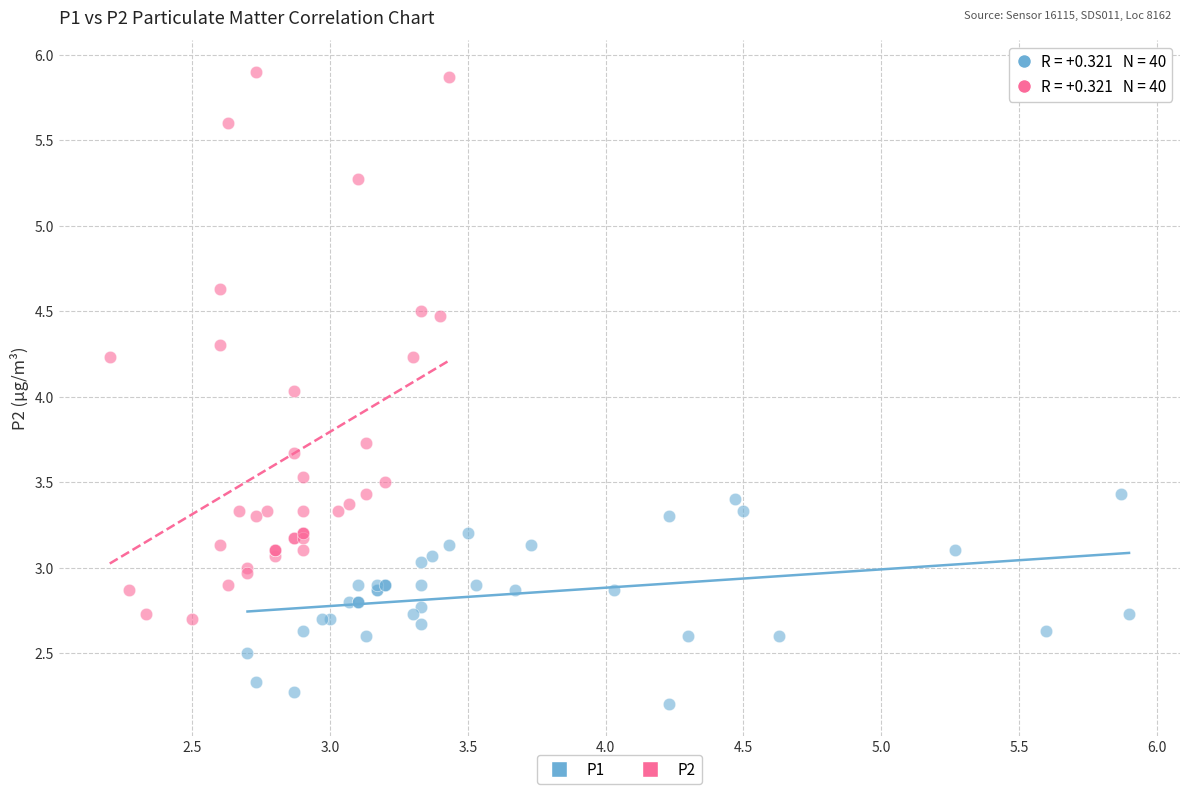

Which series contains the highest Y value?

P2